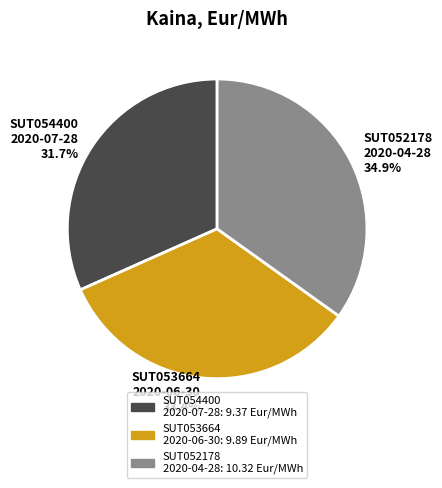

Is there any slice that represents more than half of the pie?

No